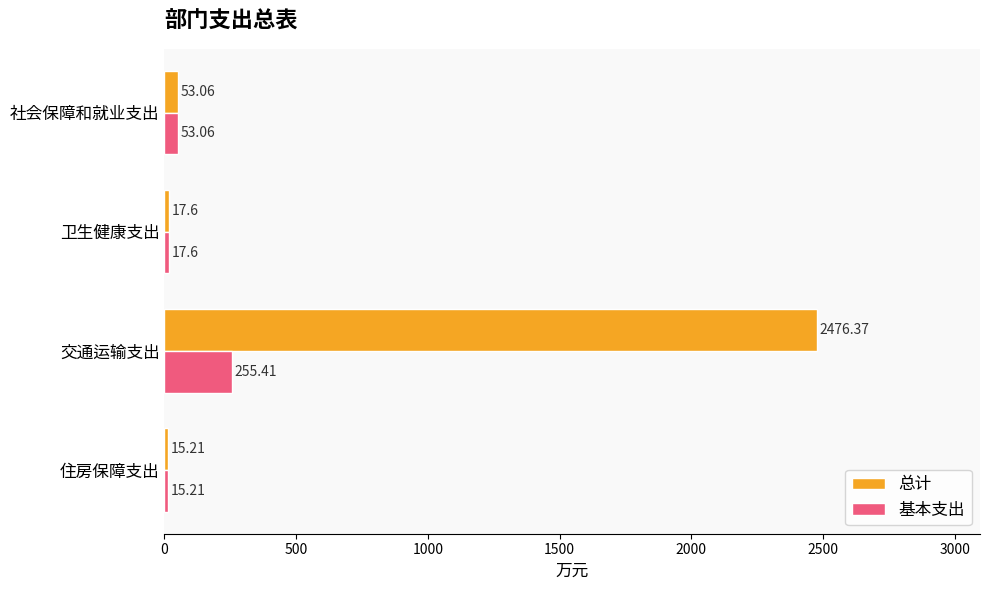

Rank the categories by 基本支出 value from highest to lowest.

交通运输支出, 社会保障和就业支出, 卫生健康支出, 住房保障支出